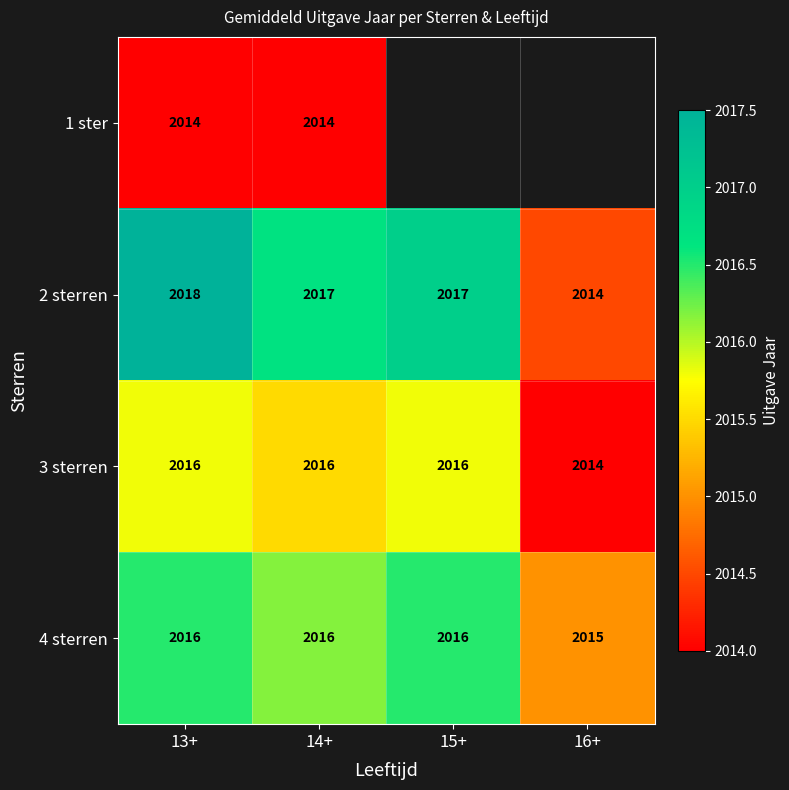

At which category is the sum across all series the highest?

13+